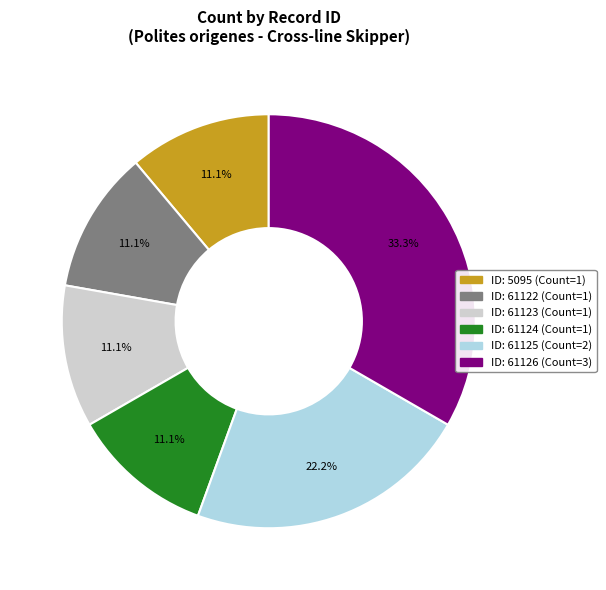

Does any single category account for the majority?

No